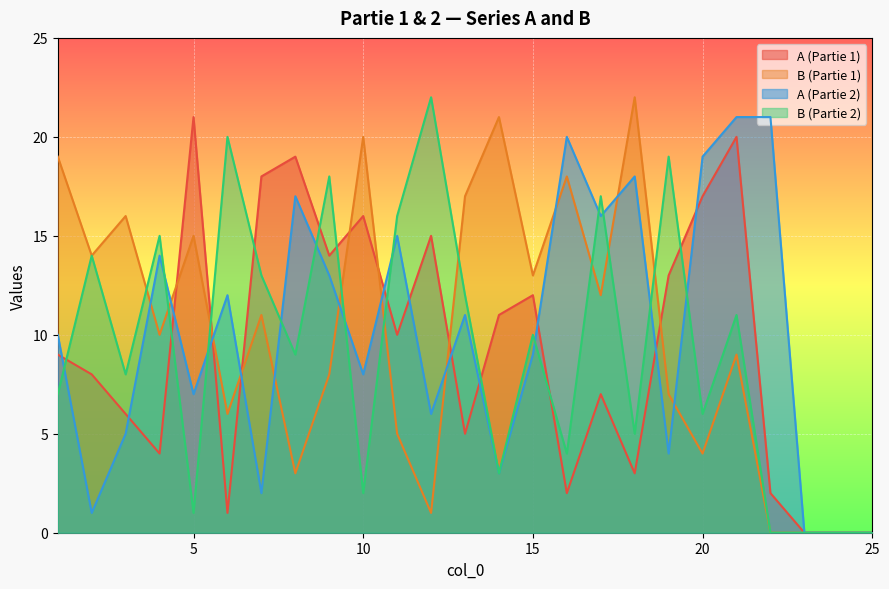

How many lines are shown in the chart?

4